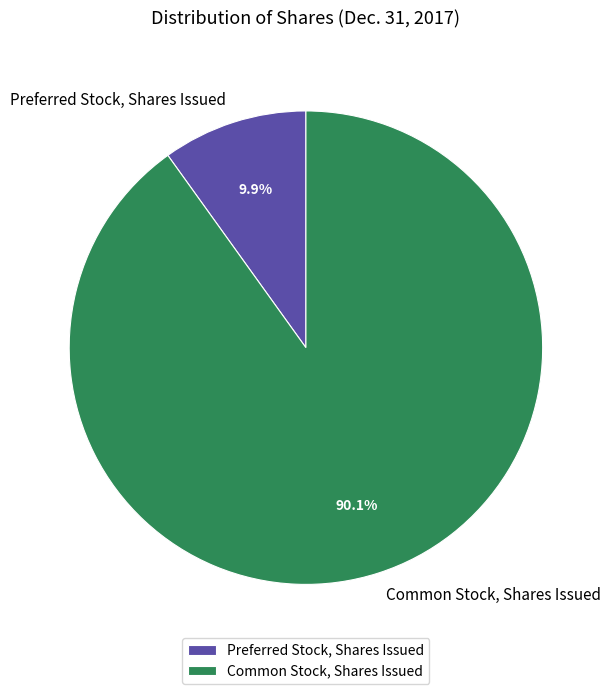

Between Preferred Stock, Shares Issued and Common Stock, Shares Issued, which is larger?

Common Stock, Shares Issued